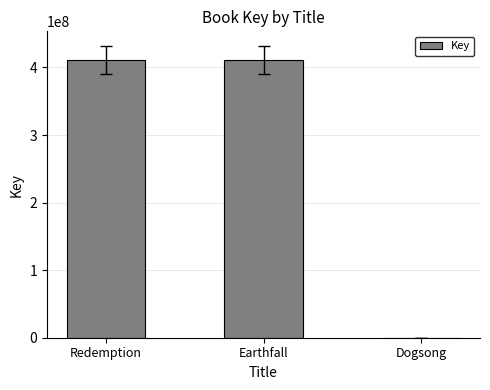

True or false: the data shows 411260503 at Earthfall.

True